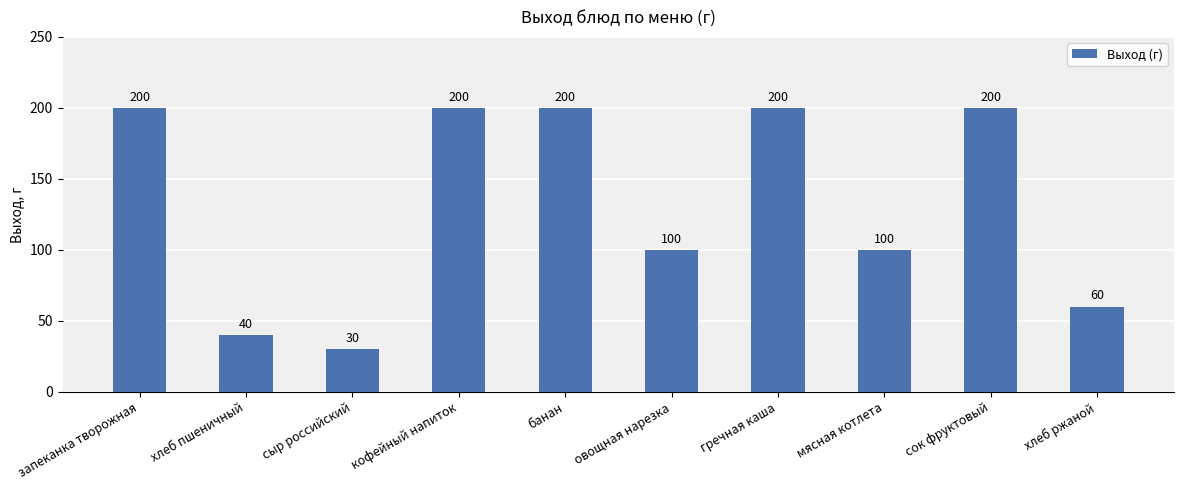

What is the label of the 6th bar from the left?

овощная нарезка